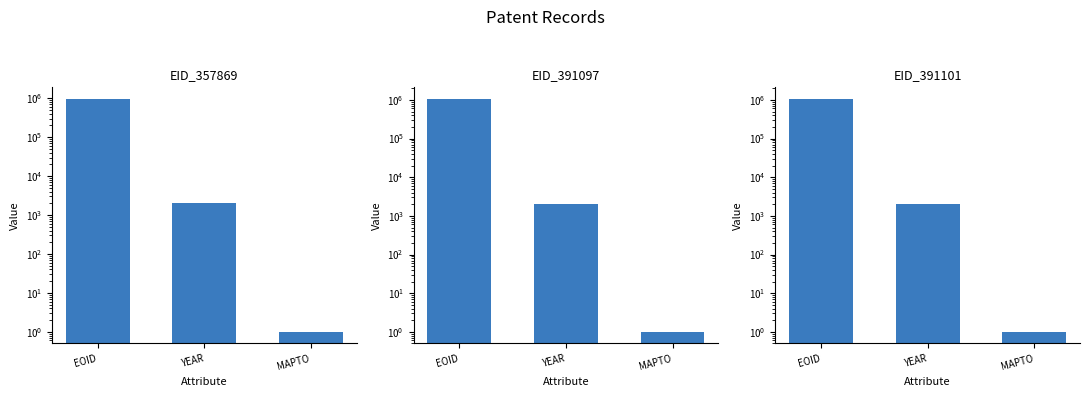

What are all the series names shown in the legend?

EID_357869, EID_391097, EID_391101